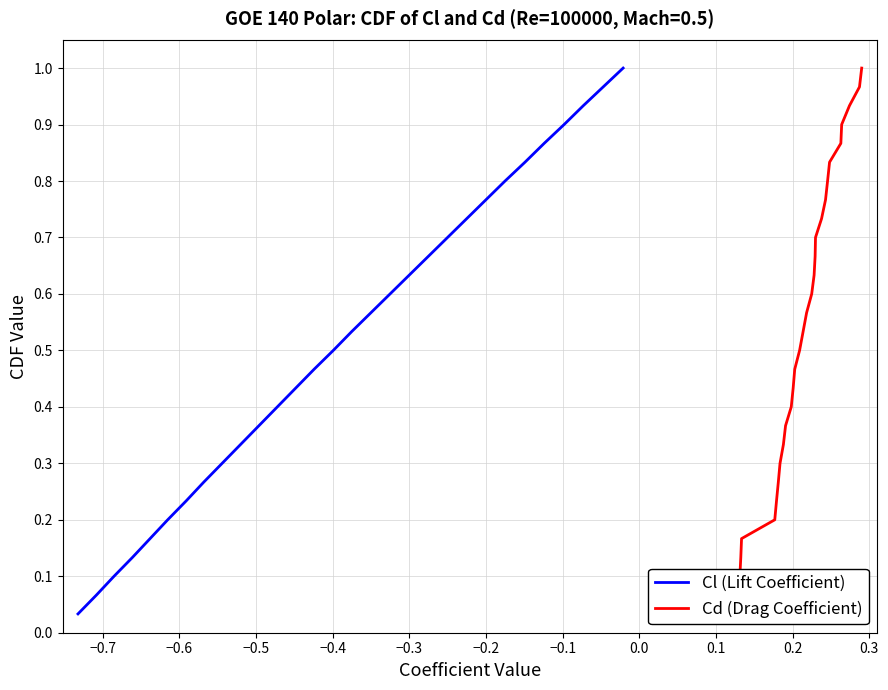

How many lines are shown in the chart?

2